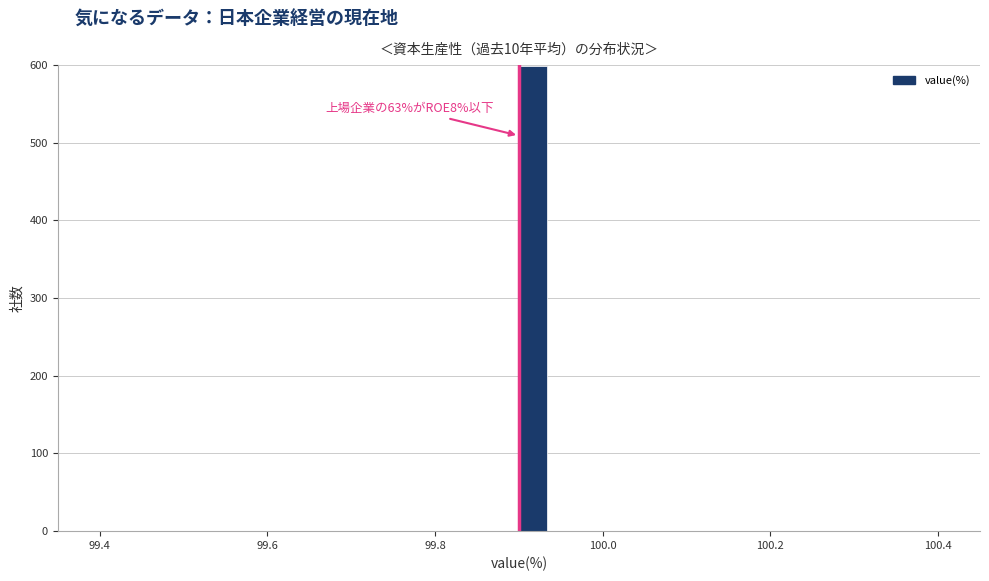

Read against the x-axis, roughly where is the centre of the tallest bar?

99.92